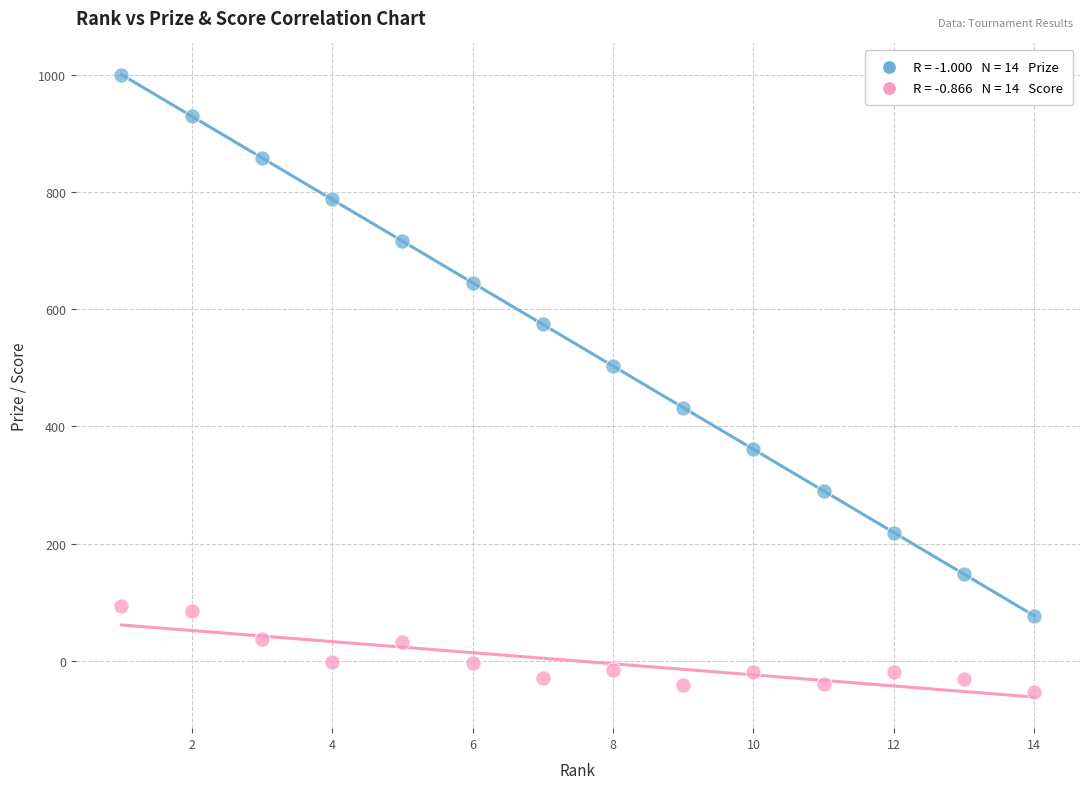

Across all data points, what is the range of Y values (max minus min)?

1053